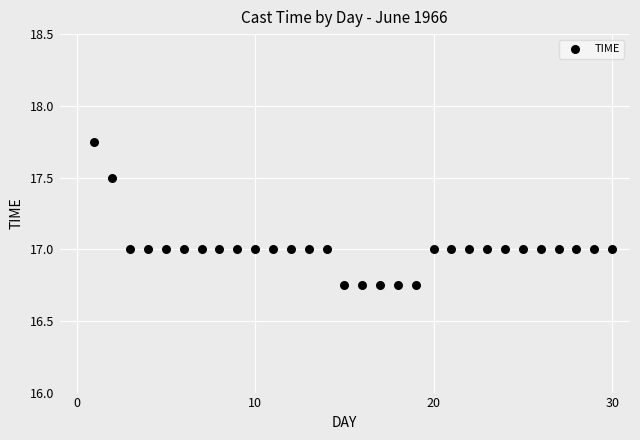

What is the range of Y values (max minus min)?

1.0